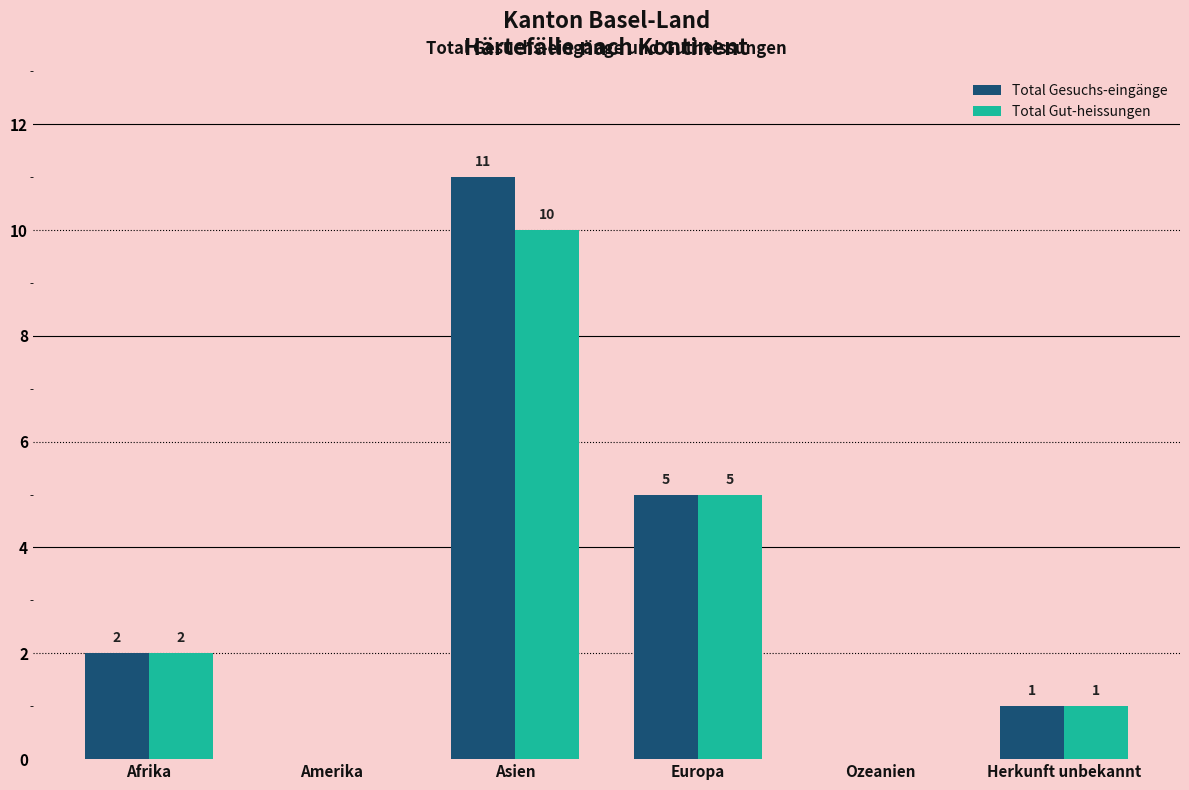

At which category is the sum across all series the highest?

Asien